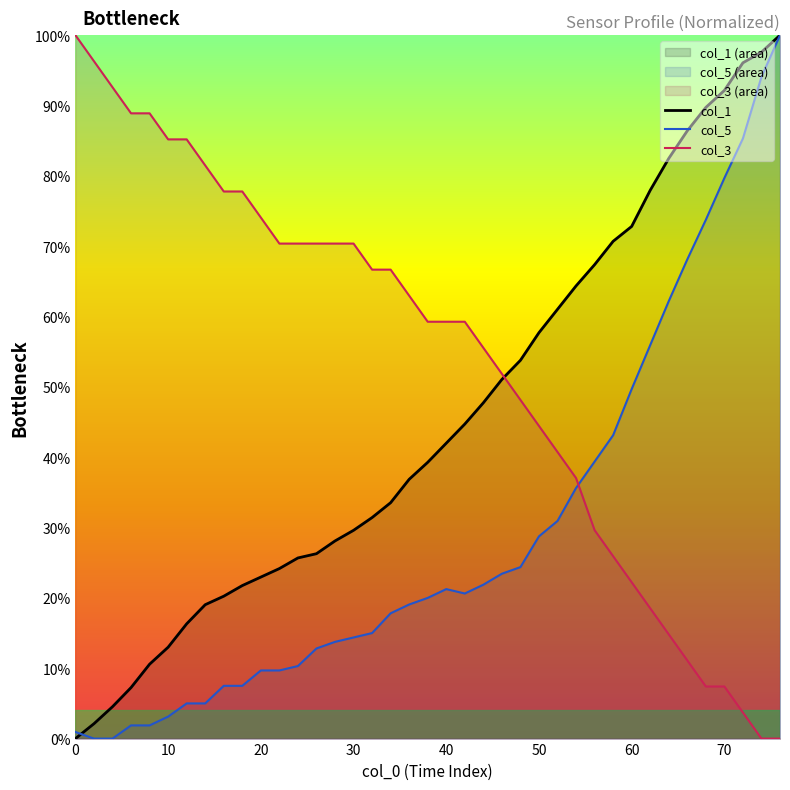

Which series ends up on top after the final intersection of col_3 and col_5?

col_5